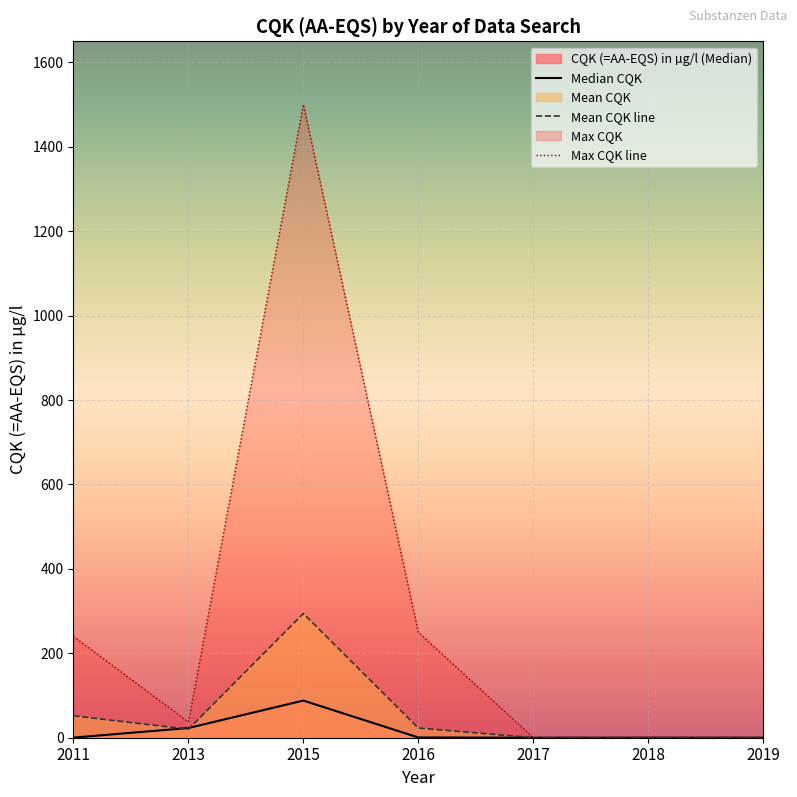

At 2019, list the series in order from smallest to largest.

Median CQK, Mean CQK line, Max CQK line